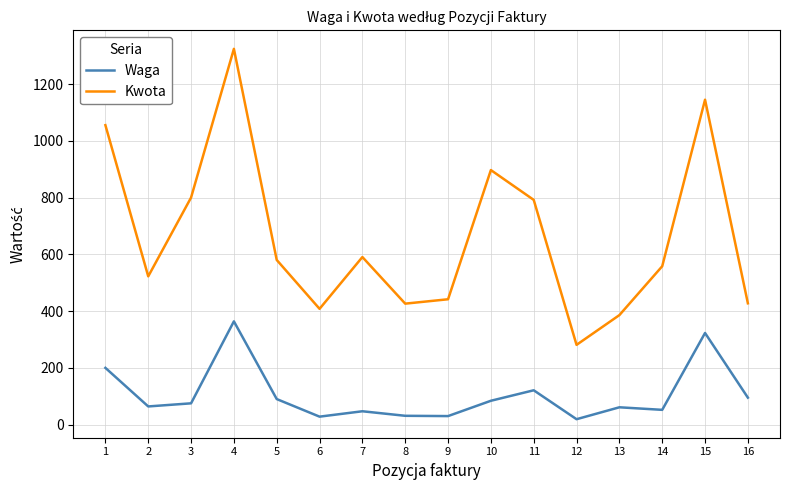

Is the value of Waga at 16 greater than the value of Kwota at 10?

No